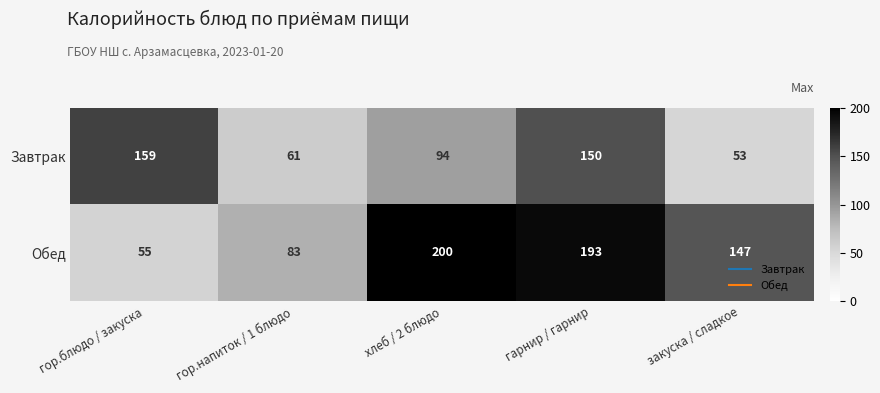

Rank the series by their maximum value, from lowest to highest.

Завтрак, Обед